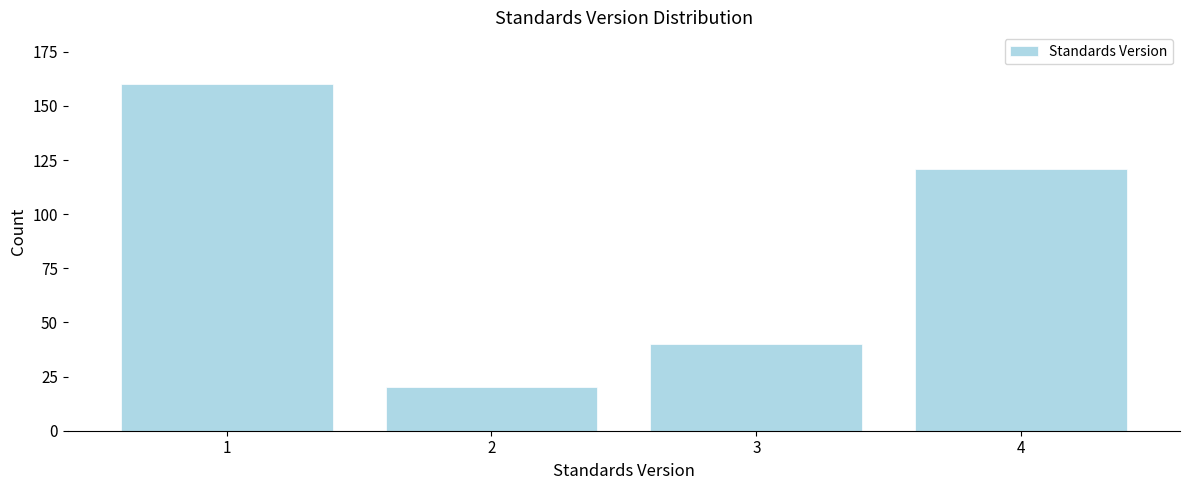

Reading left to right, extract all data points from this chart.

160	20	40	121